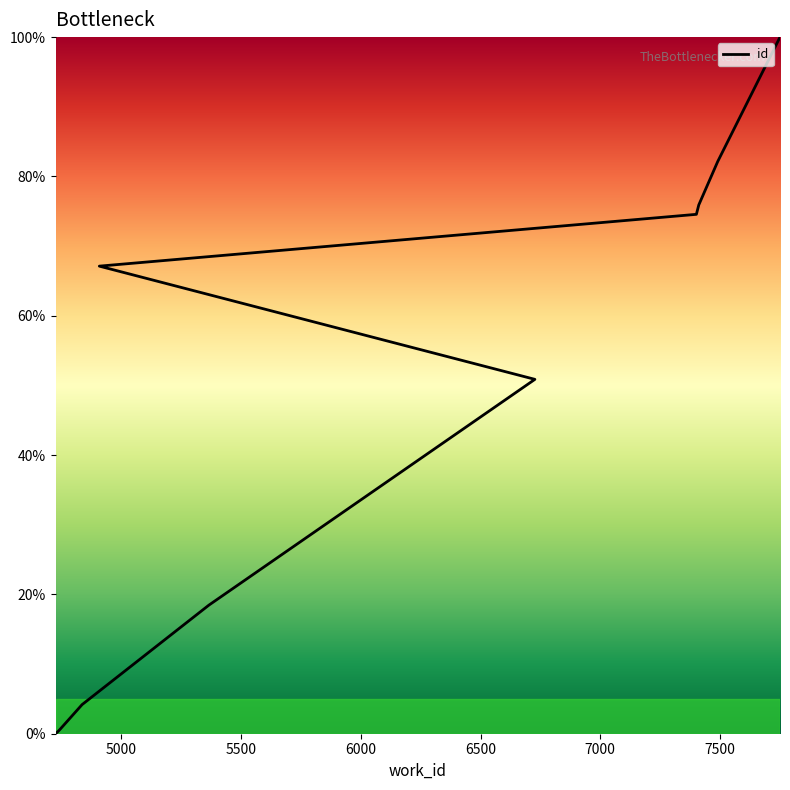

How many lines are shown in the chart?

1